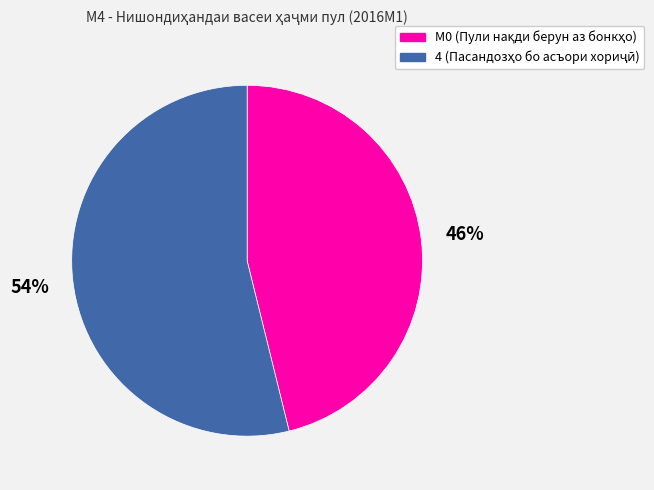

Does any single category account for the majority?

Yes